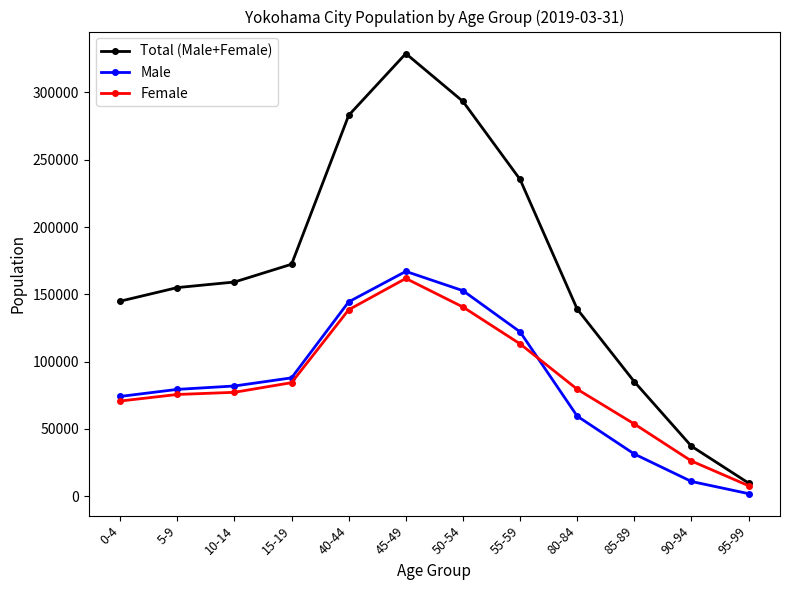

What is the total value across all series at 40-44?

566096